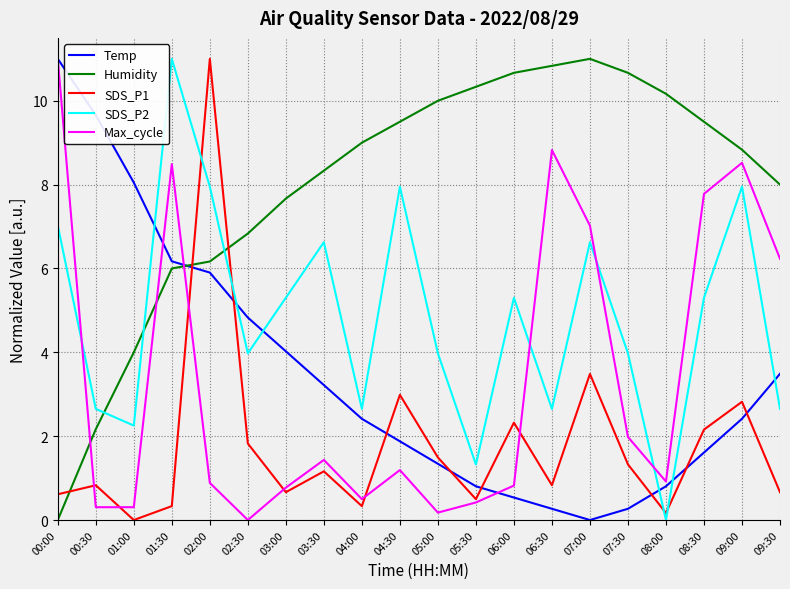

How many interior local valleys does the SDS_P1 series have?

6